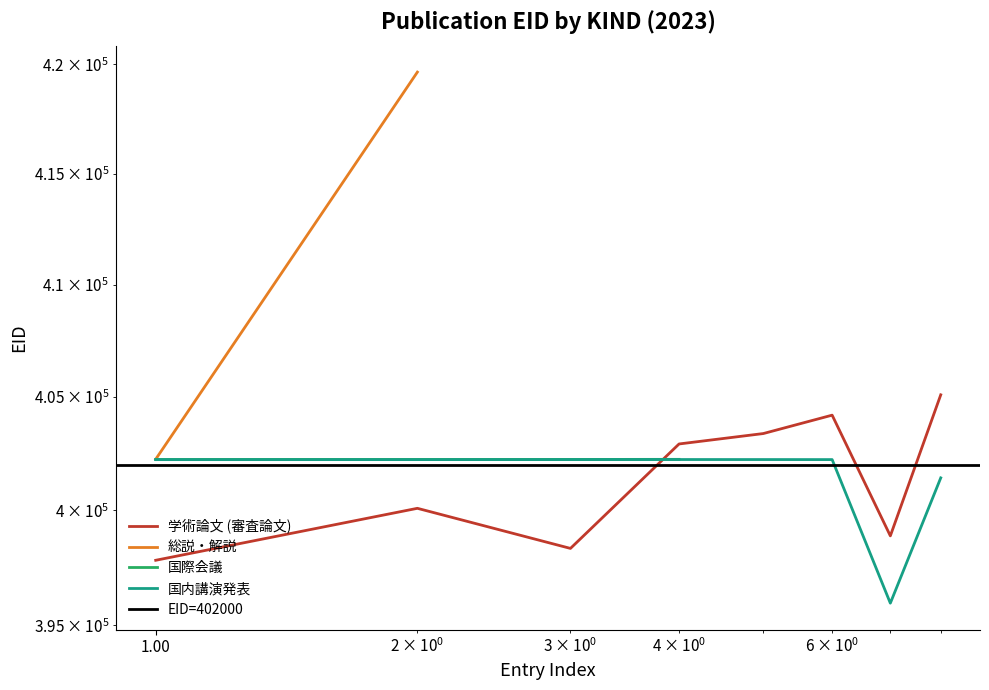

True or false: 学術論文 (審査論文) has more than 2 points higher than both neighbors.

False